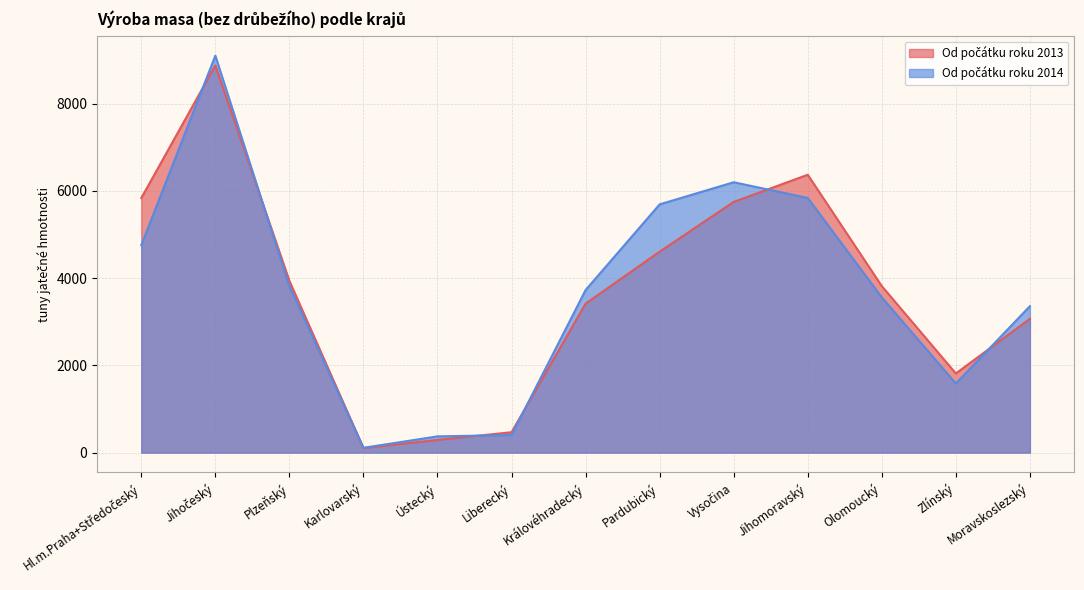

What is the sum of the Od počátku roku 2013 values at Královéhradecký and Plzeňský?

7351